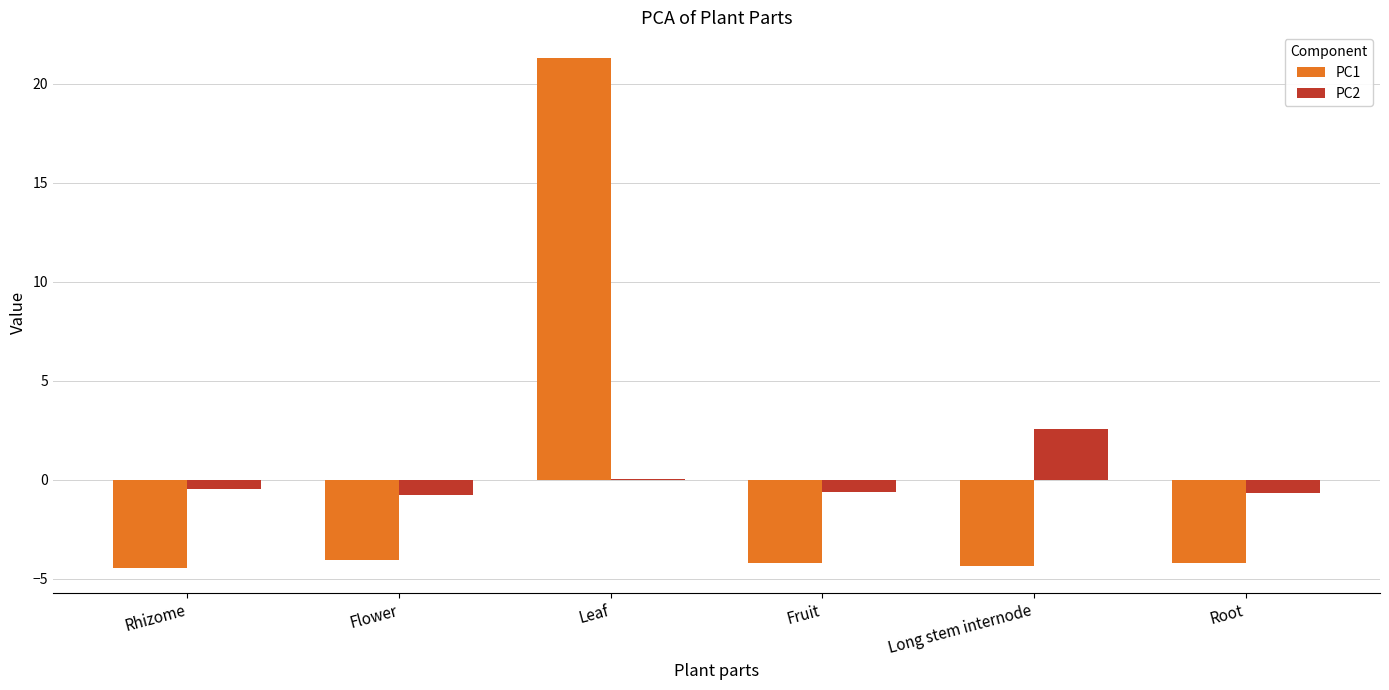

How many distinct data groups are displayed?

2